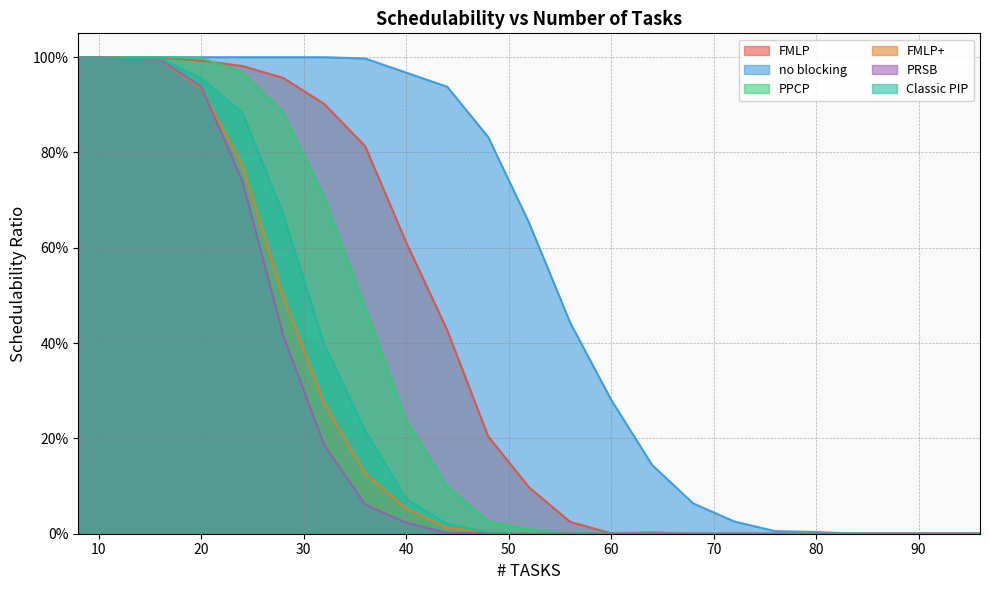

What is the difference between the maximum and minimum values in the no blocking series?

1.0